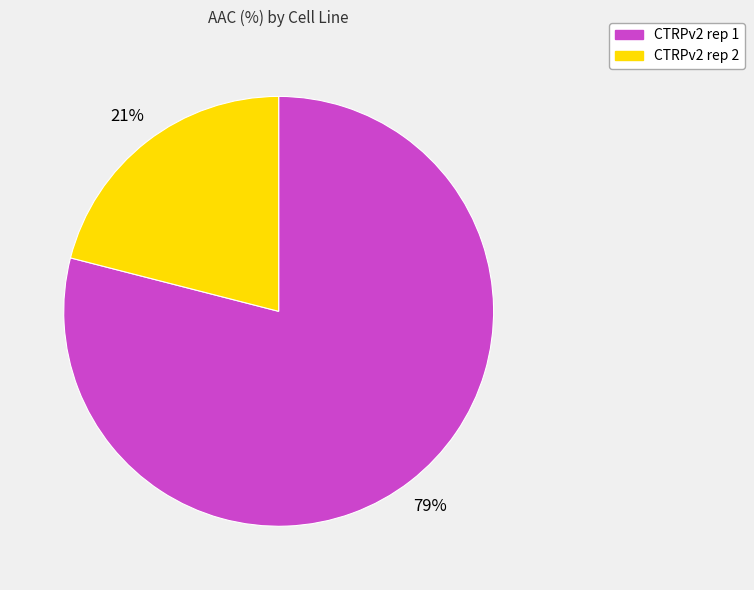

Count the number of slices in the pie.

2